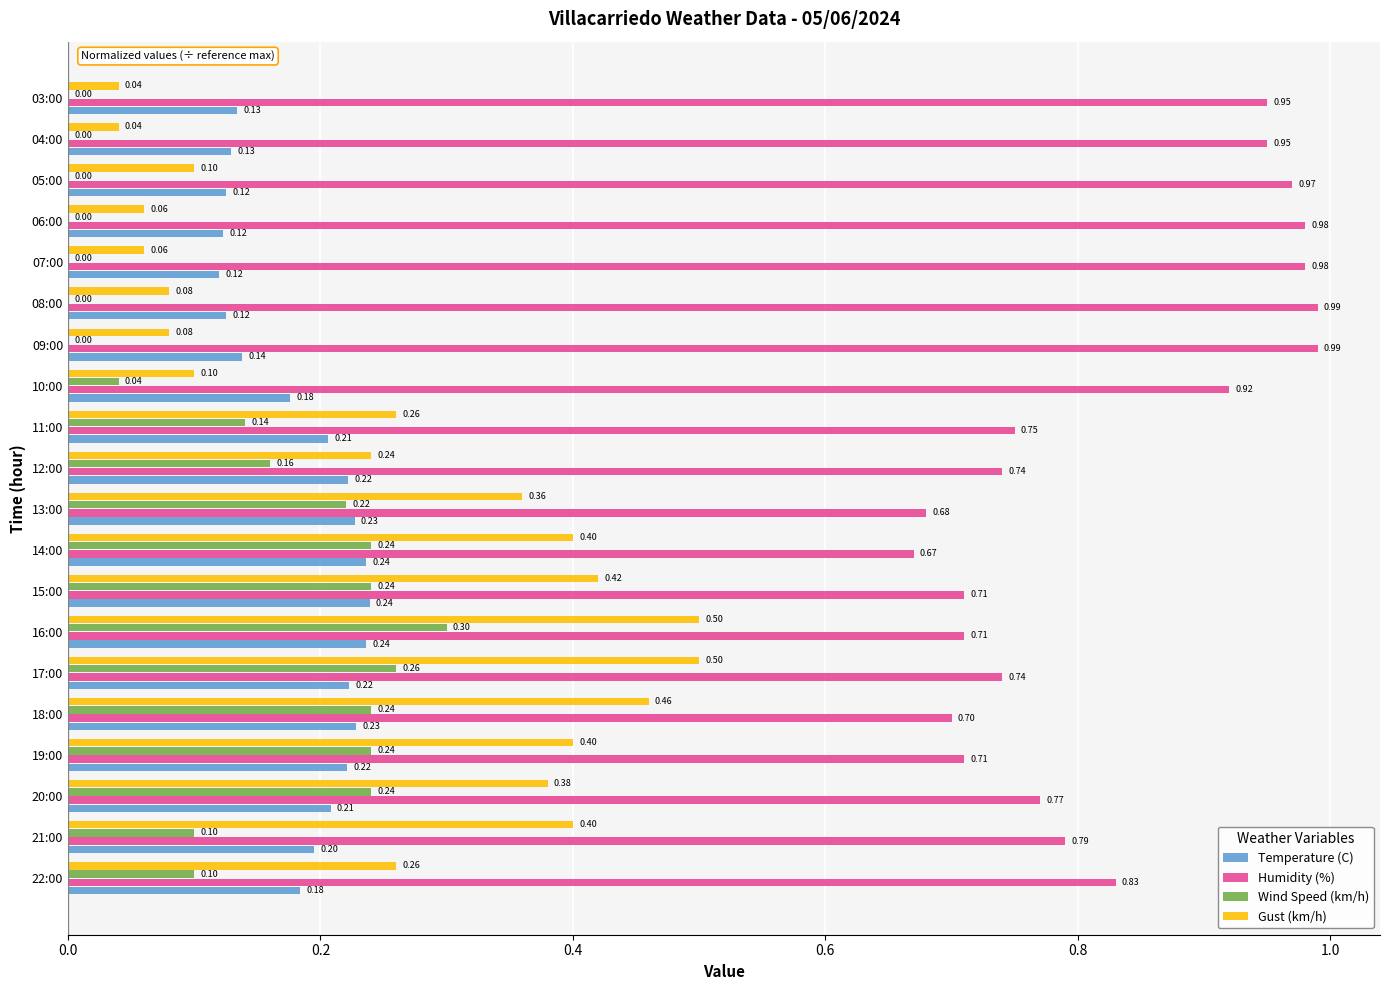

What is the sum of the Temperature (C) values at 16:00 and 06:00?

0.4